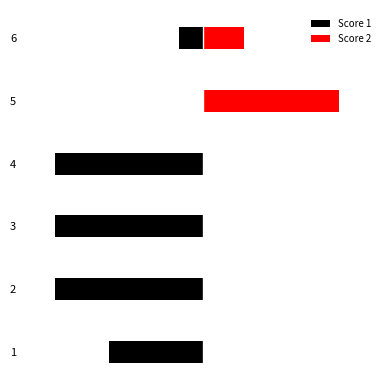

The Score 2 series shows 0 at 2. True or false?

True